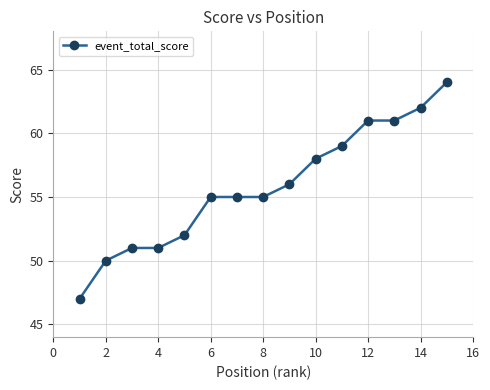

What is the value of the 9th point from the left?

56